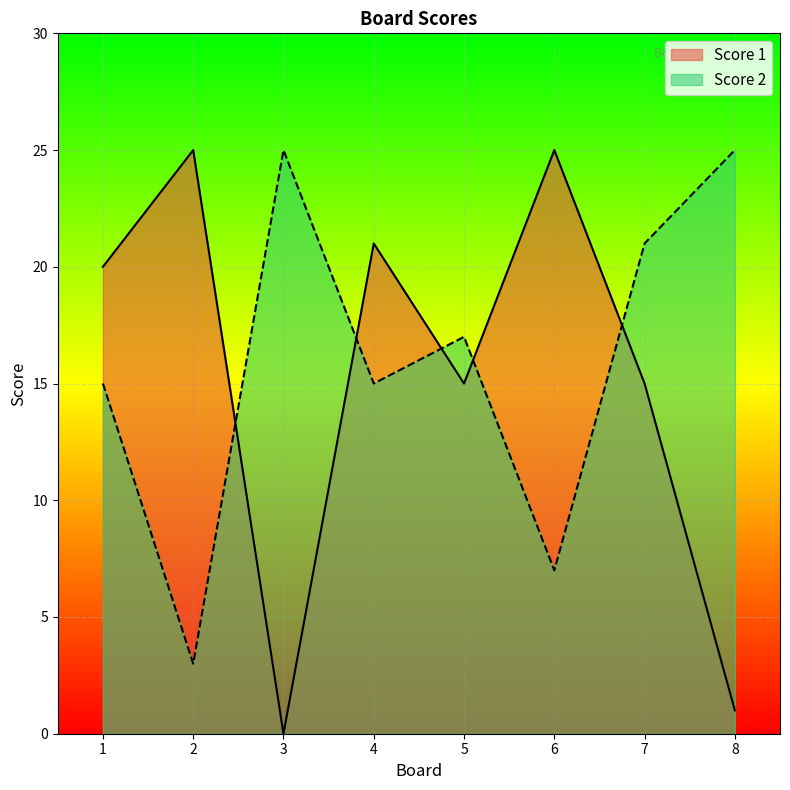

How many Score 1 values are between 15 and 25?

6